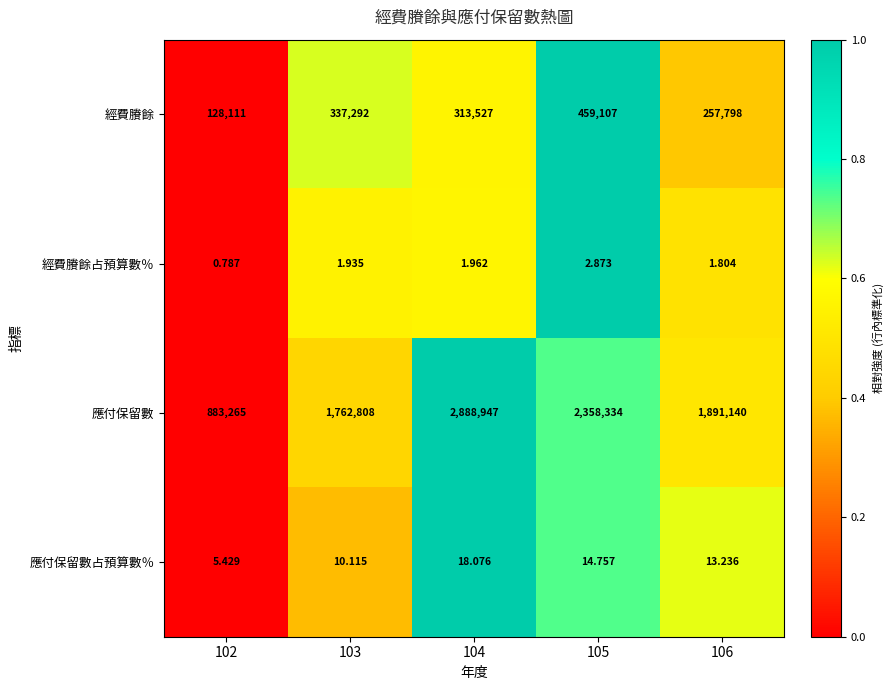

Rank the series at 102 from highest to lowest value.

應付保留數, 經費賸餘, 應付保留數占預算數％, 經費賸餘占預算數％